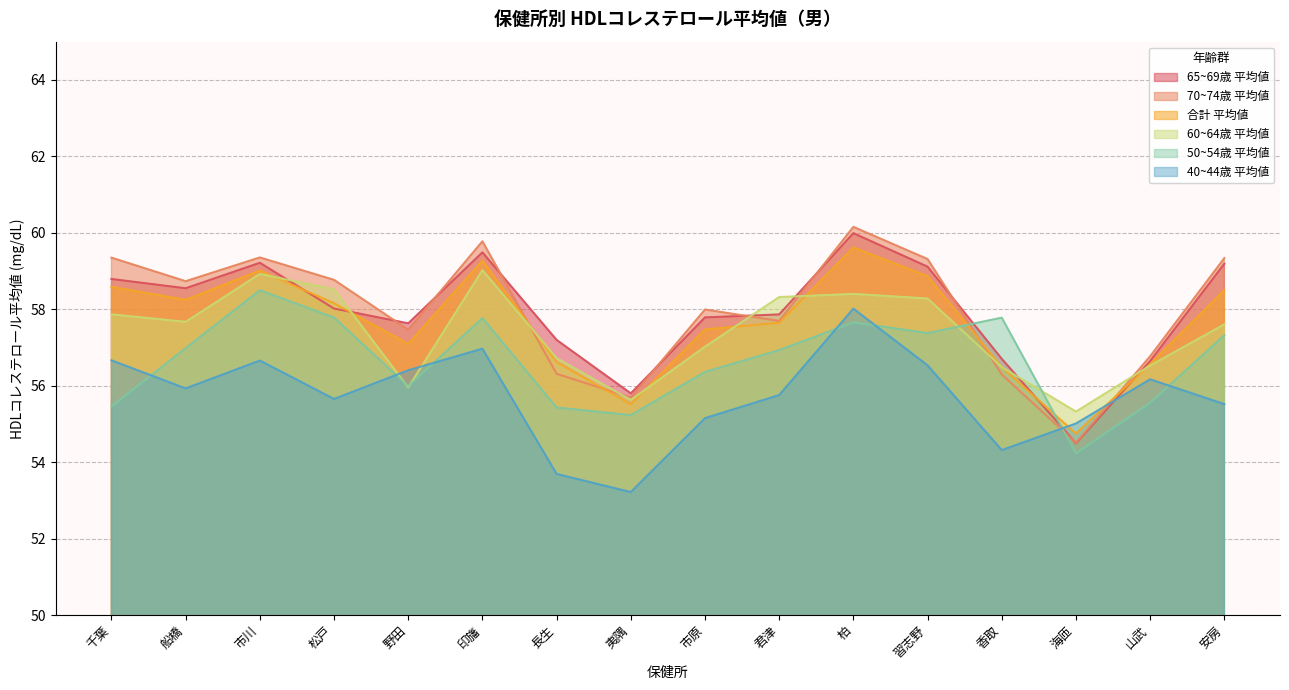

At which category does 50~54歳 平均値 reach its first local peak?

市川